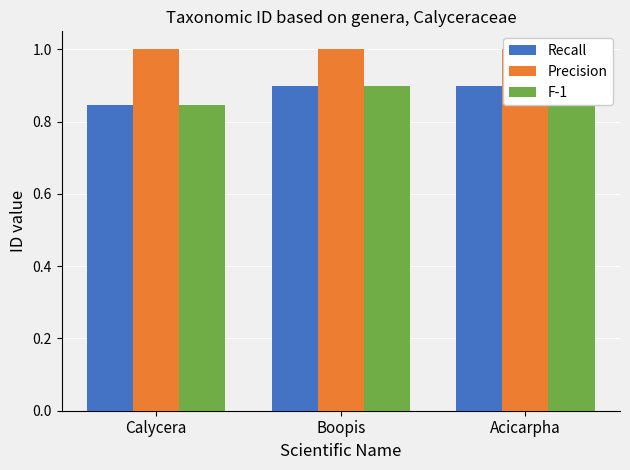

What is the maximum value shown in the chart?

1.0